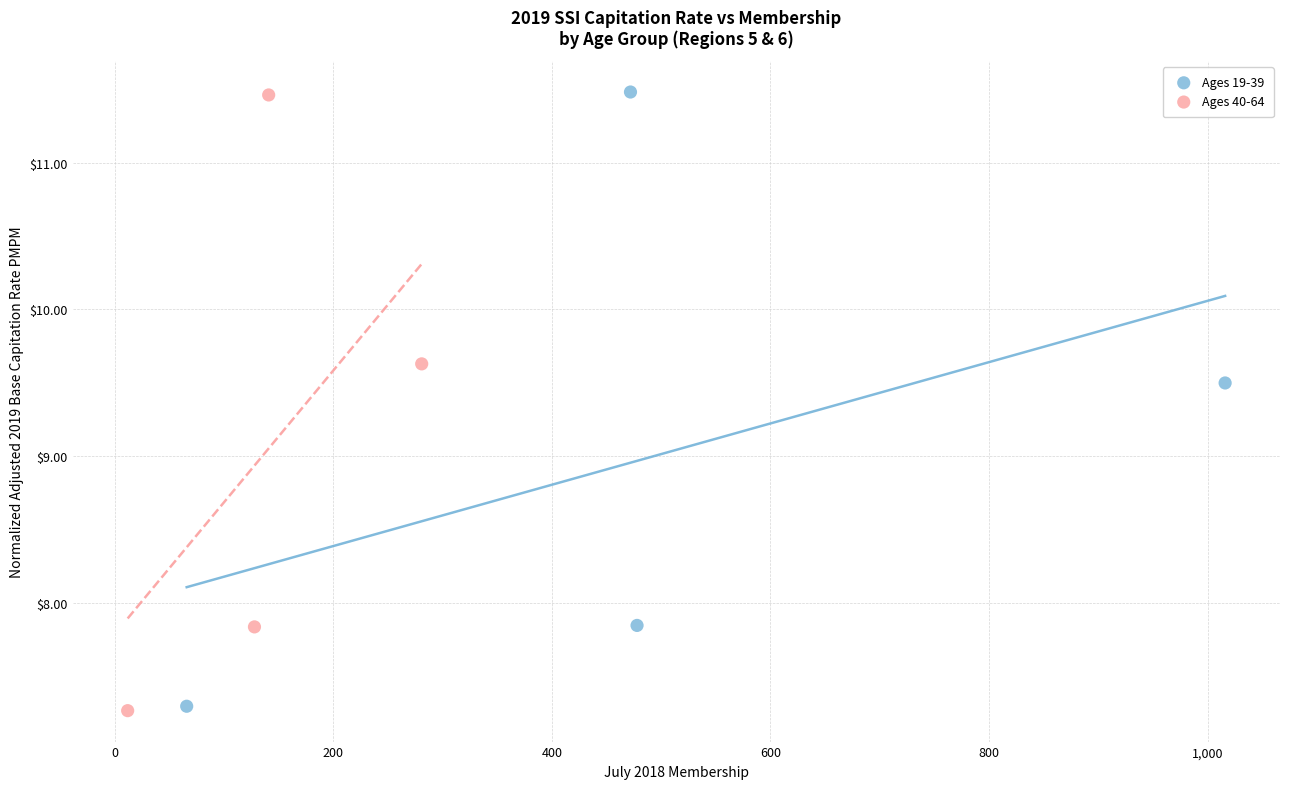

Which series has the widest spread of Y values?

Ages 40-64